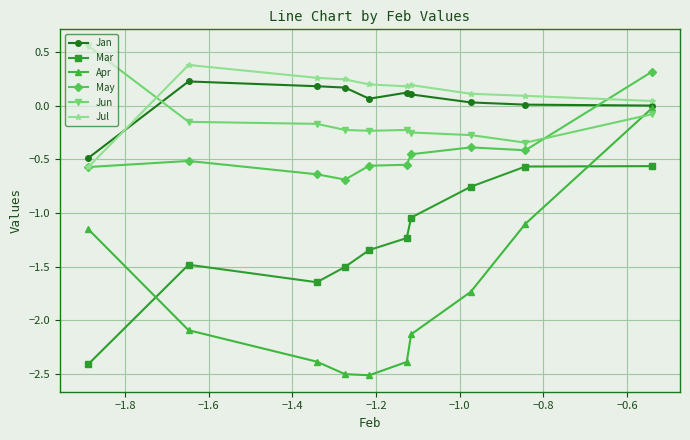

What is the minimum value shown in the chart?

-2.5